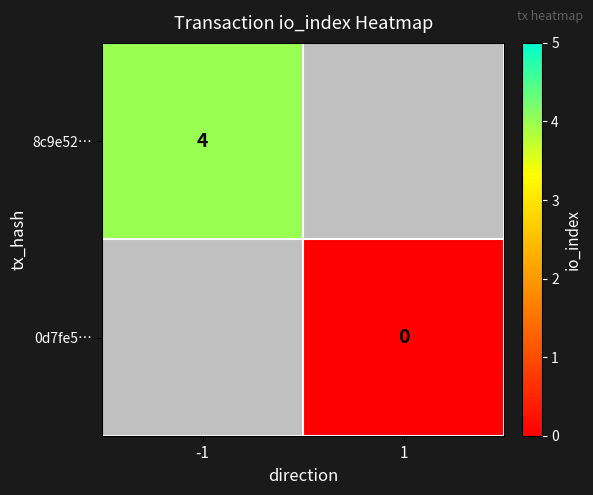

Is the value of 0d7fe5… at 1 greater than the value of 8c9e52… at -1?

No